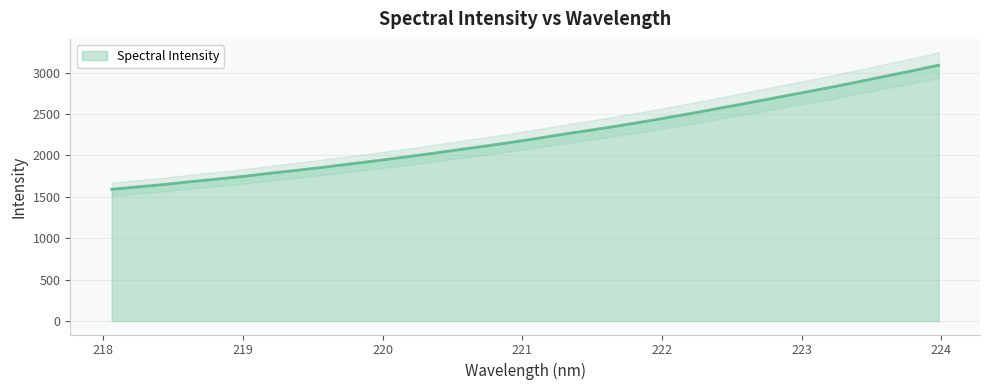

Between 219.7801 and 220.3533, which is larger?

220.3533